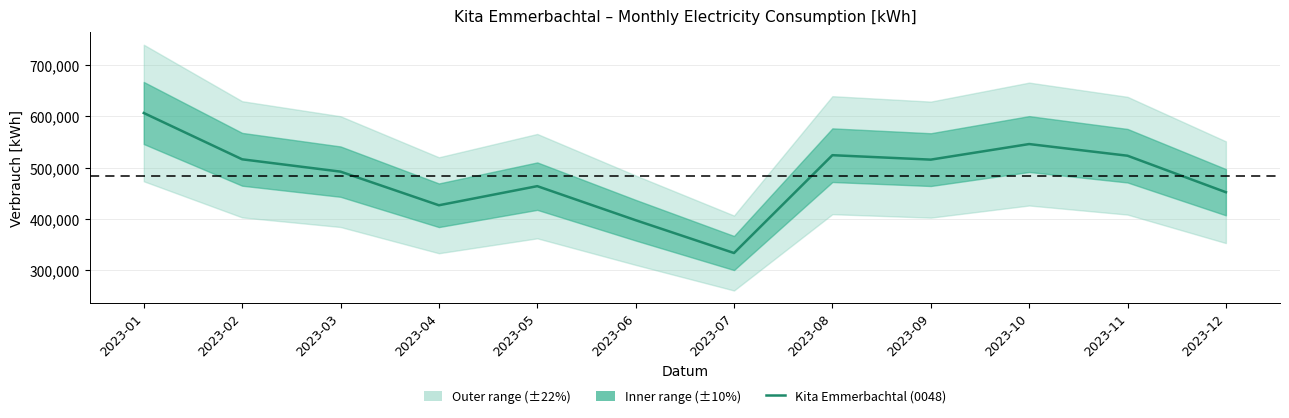

What is the change in value from 2023-08 to 2023-12?

-72412